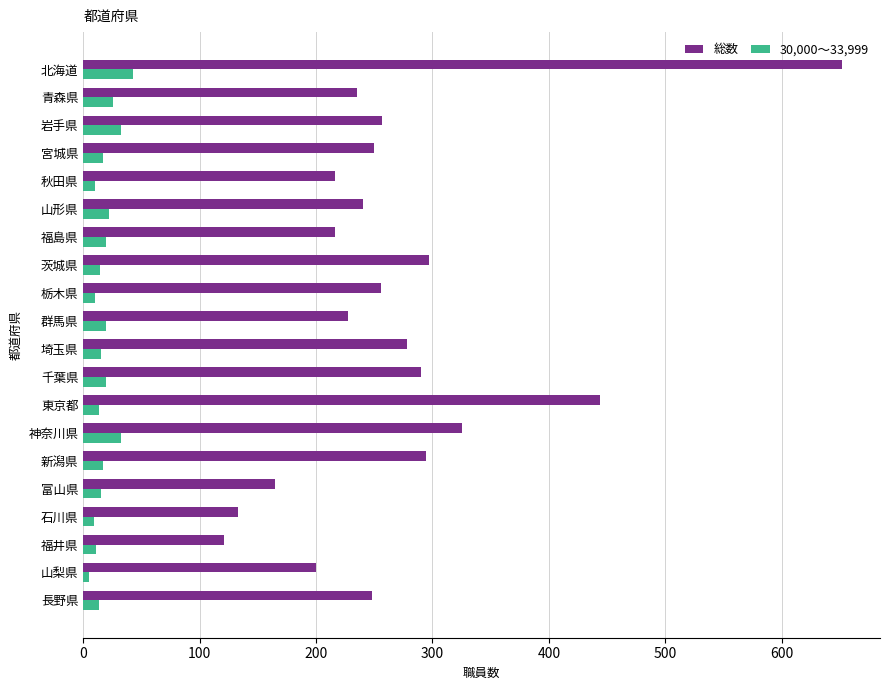

Count the number of data series in this chart.

2